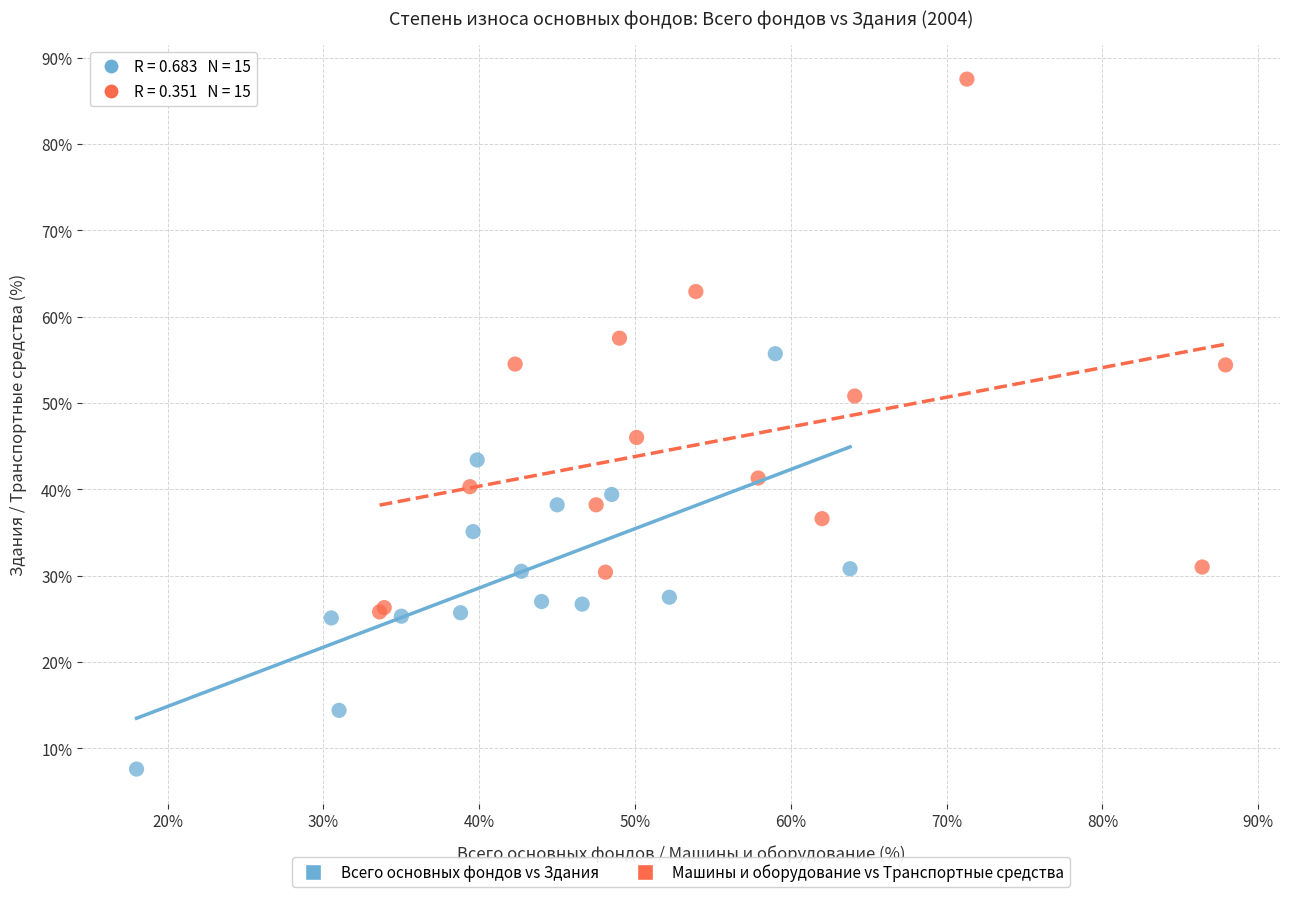

What are all the series names shown in the legend?

Всего основных фондов vs Здания, Машины и оборудование vs Транспортные средства